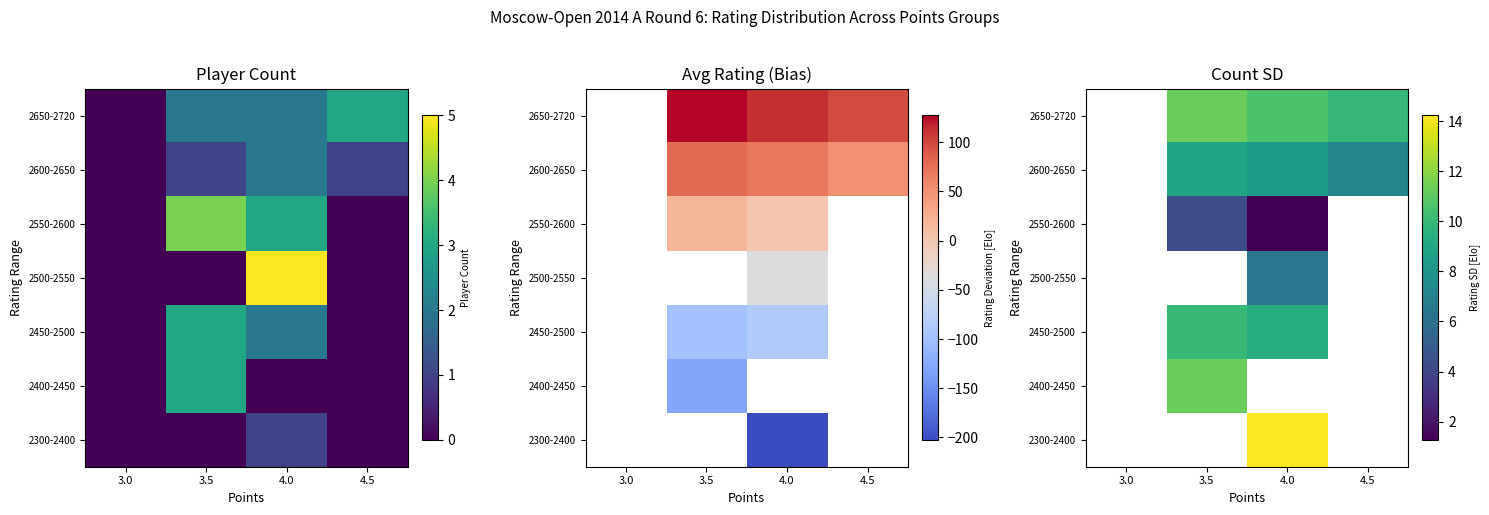

Is it true that 2450-2500 equals 17.1 at 3.5?

False